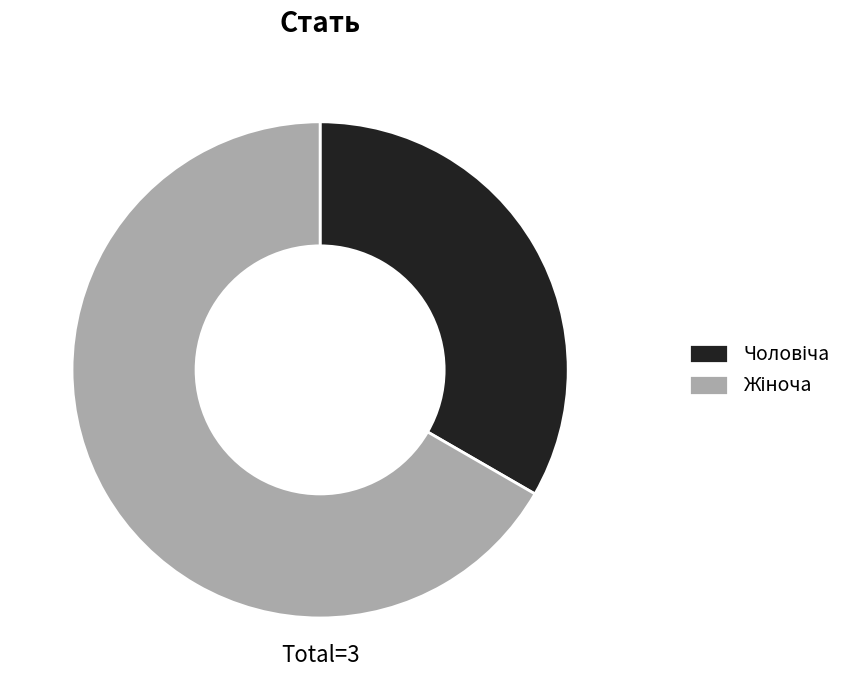

How many segments does this pie chart have?

2